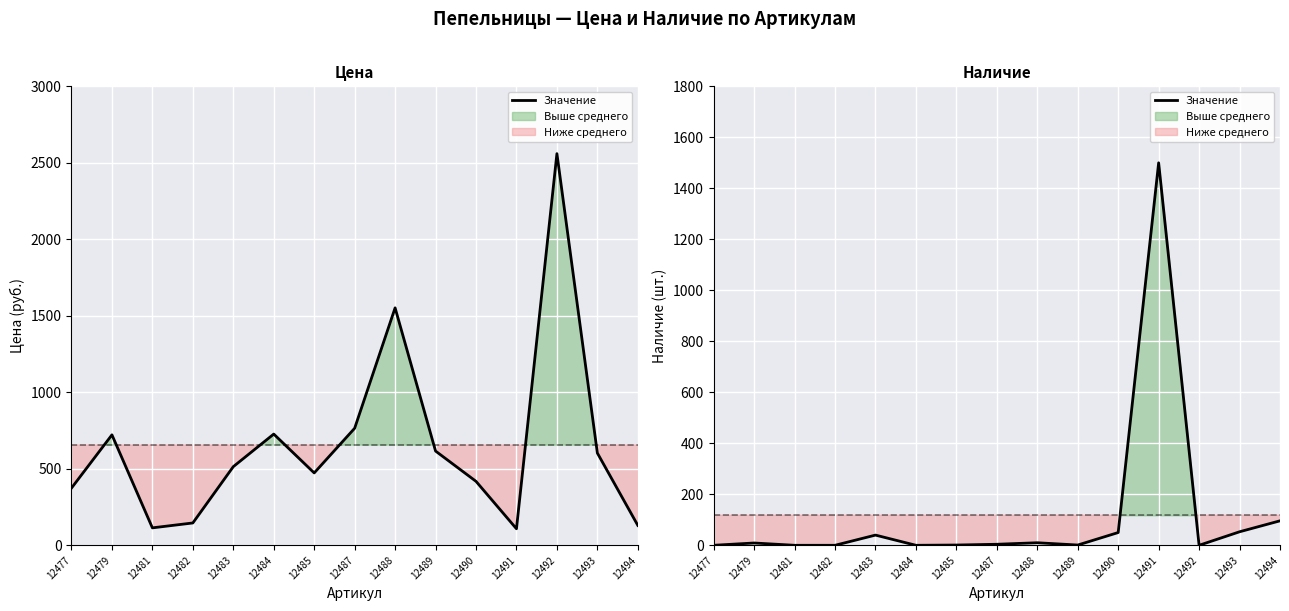

What is the total value across all series at 12484?

844.6